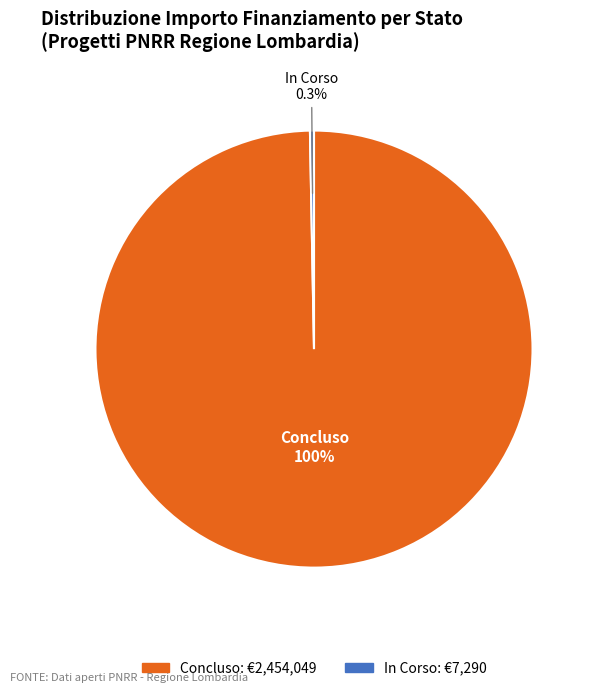

To the nearest percent, what is the difference between the largest and smallest slice percentages?

99%